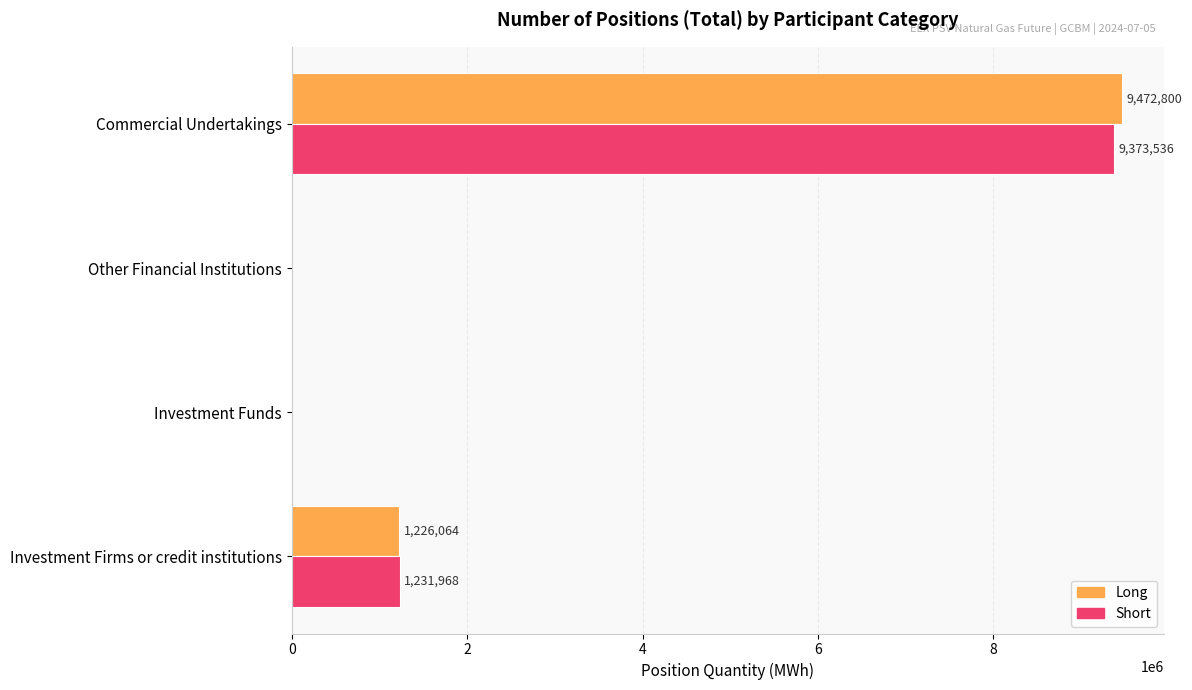

Read the Long value at Commercial Undertakings, to the nearest 50.

9472800